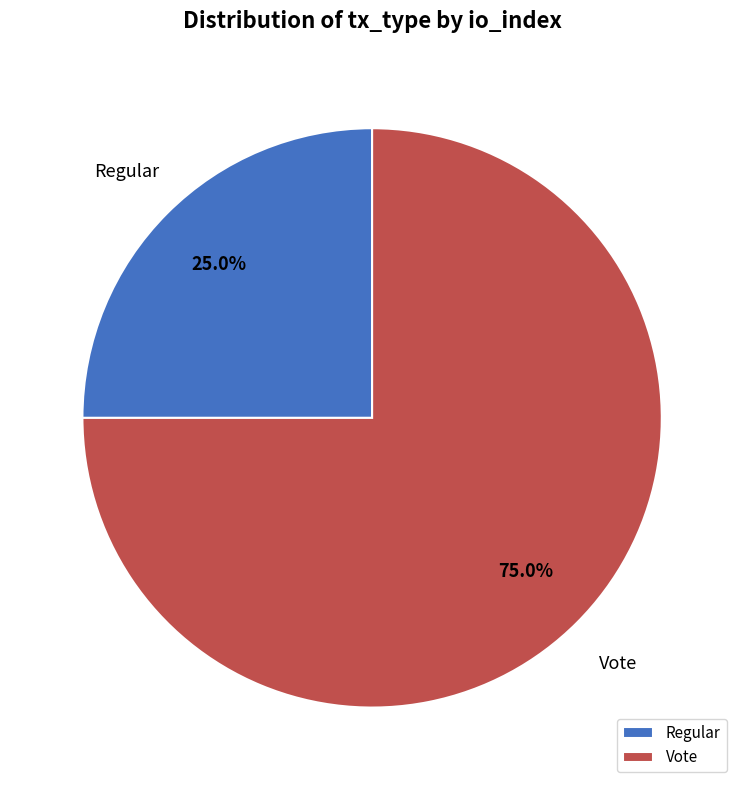

Which slice is the largest?

Vote